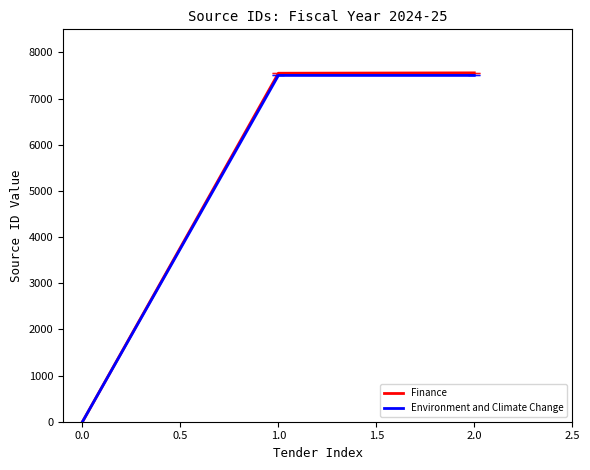

Is the value of Finance at 0.0 greater than the value of Environment and Climate Change at 1.0?

No